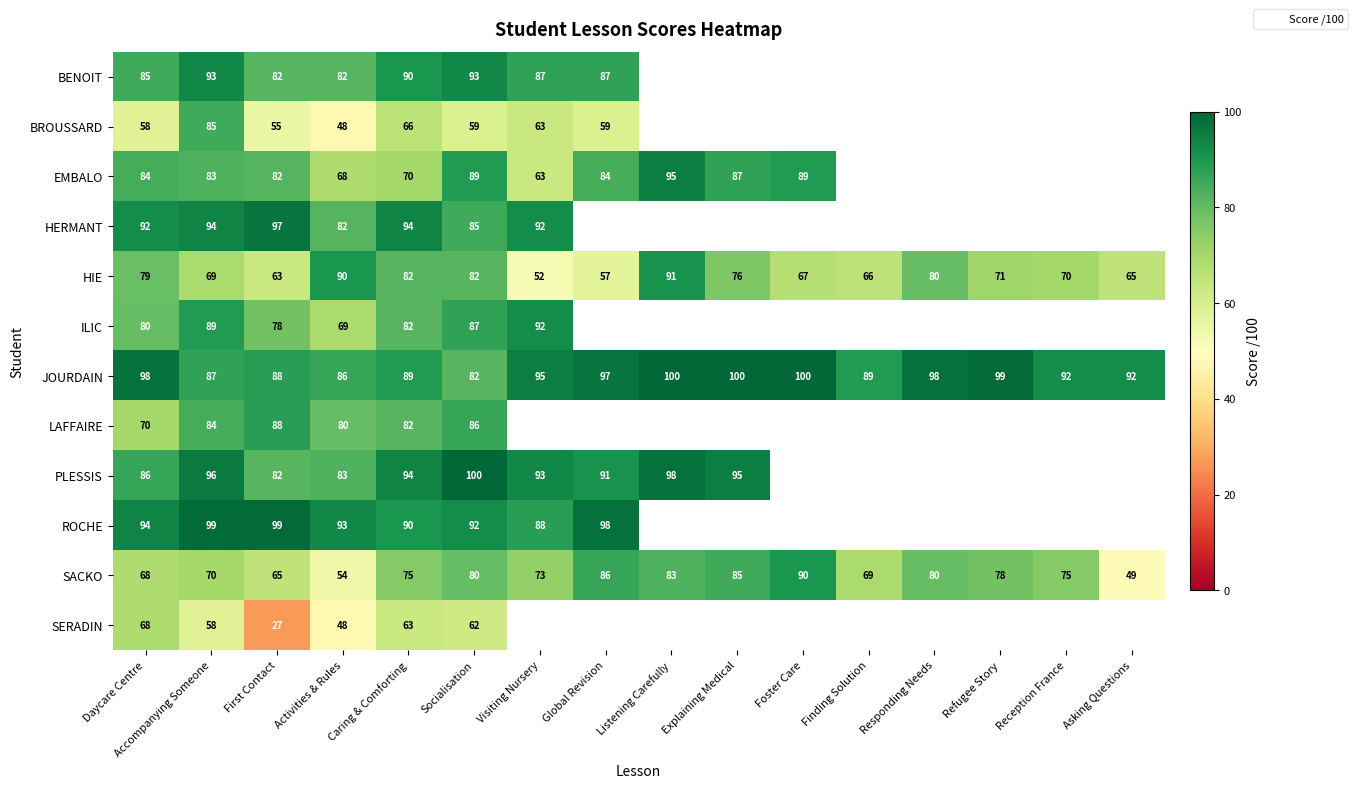

What is the spread (max minus min) of values at First Contact?

72